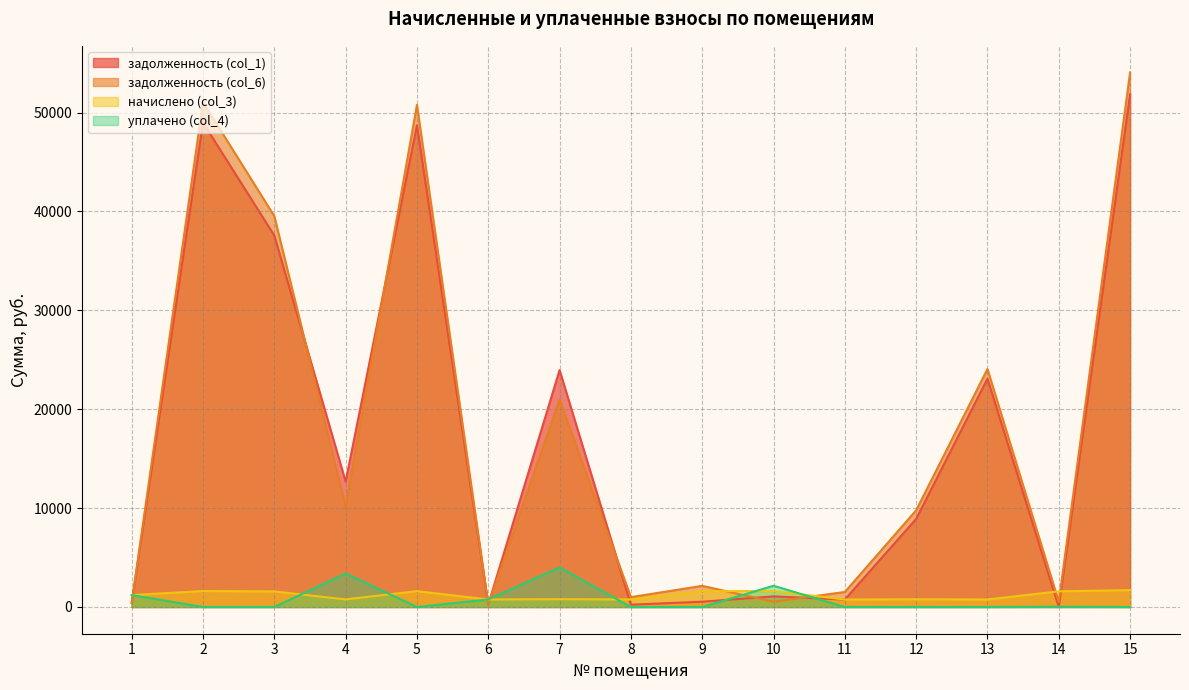

At which category does уплачено (col_4) reach its first local valley?

5